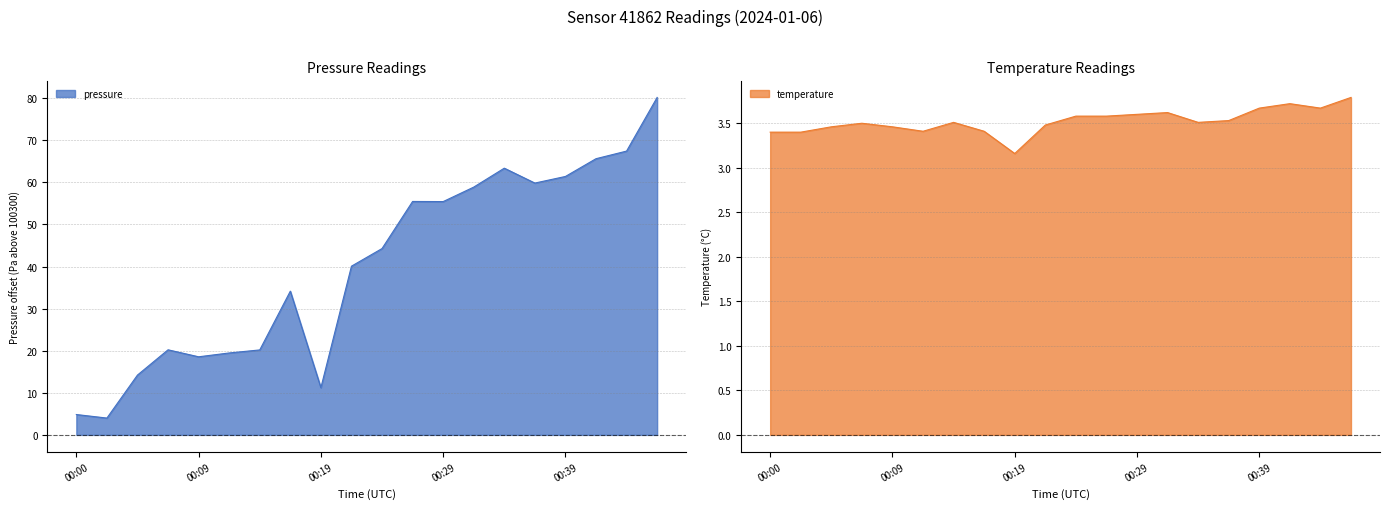

Rank the categories by pressure value from highest to lowest.

00:46, 00:44, 00:41, 00:34, 00:39, 00:36, 00:31, 00:27, 00:29, 00:24, 00:22, 00:17, 00:07, 00:14, 00:12, 00:09, 00:05, 00:19, 00:00, 00:02